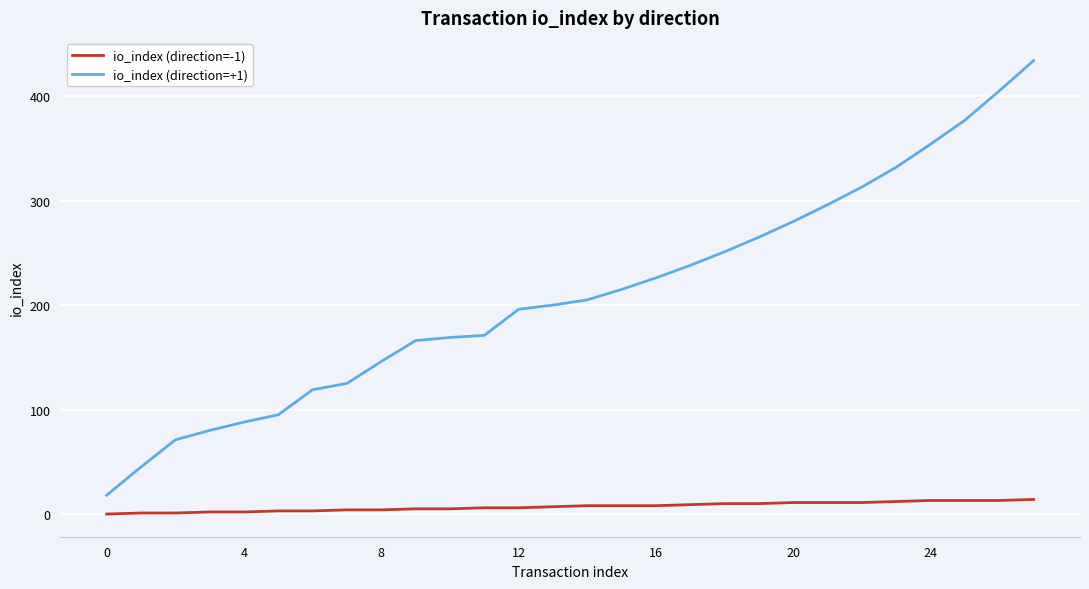

What is the sum of all io_index (direction=+1) values?

5880